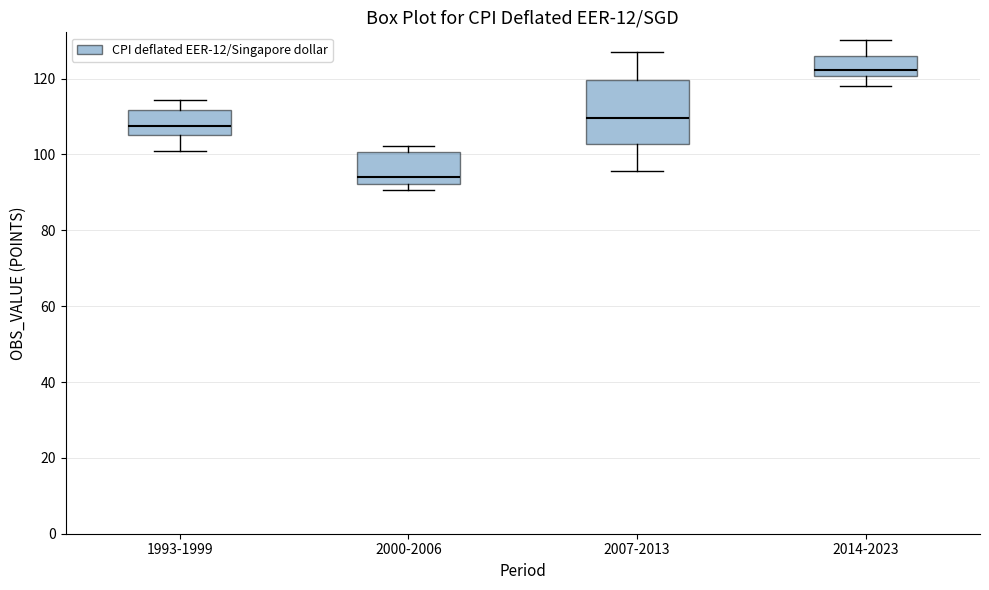

Where does the upper whisker of the box for 2007-2013 end on the y-axis? The values are not printed on the chart, so give them approximately, as read against the axis.

126